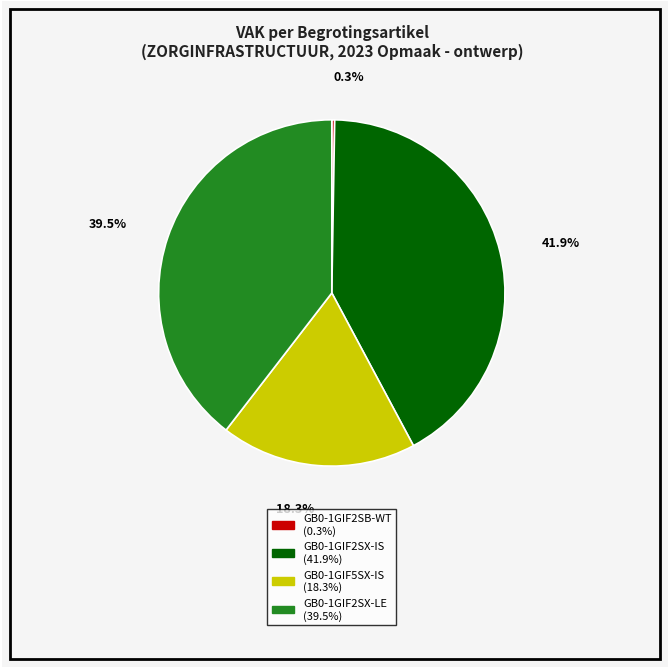

Is there any slice that represents more than half of the pie?

No